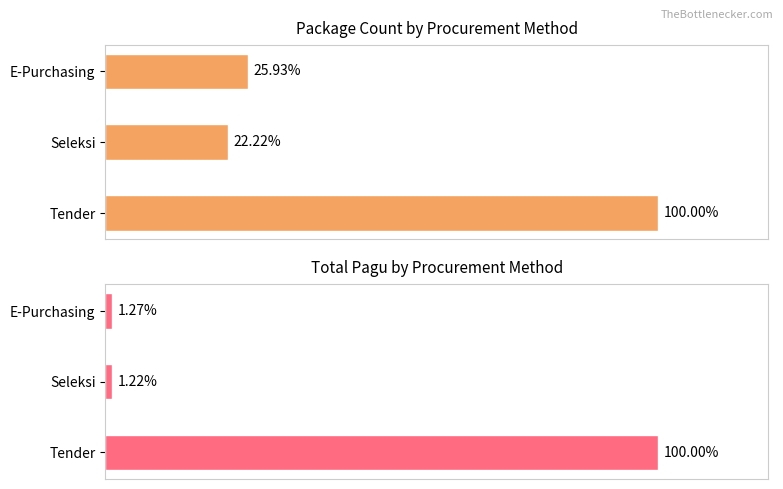

Reading left to right, extract all data points from this chart.

Package Count: 100.0	22.2	25.9
Total Pagu: 100.0	1.2	1.3